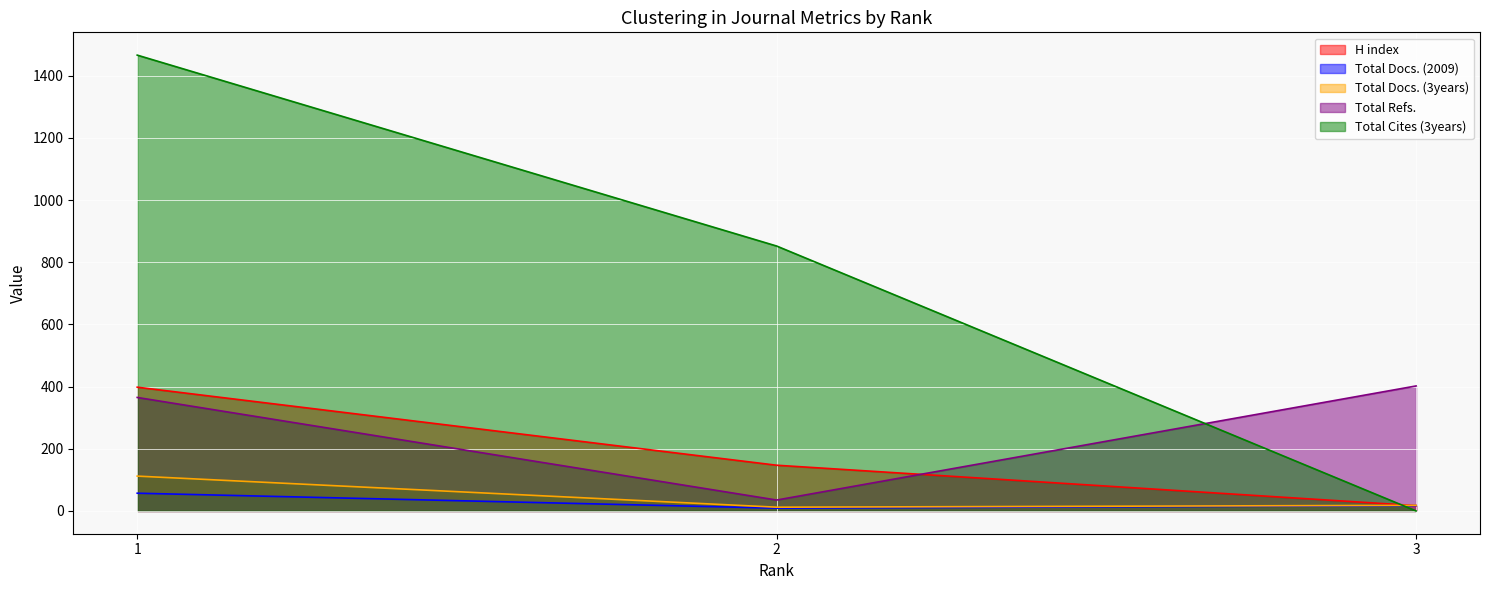

How many lines are shown in the chart?

5